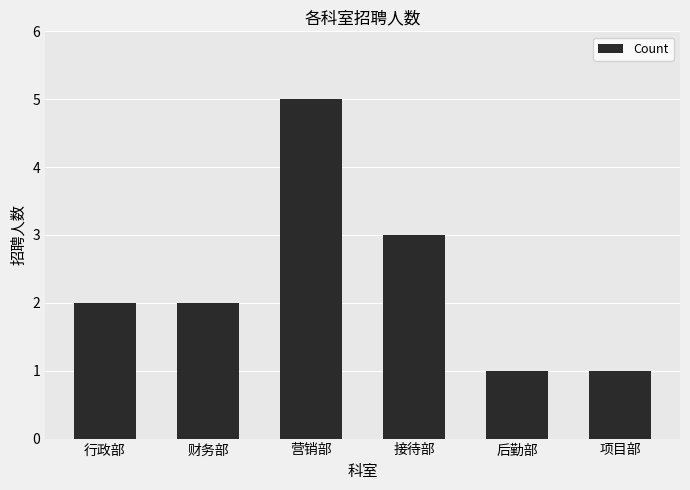

What is the ratio of the value at 财务部 to the value at 营销部?

0.4